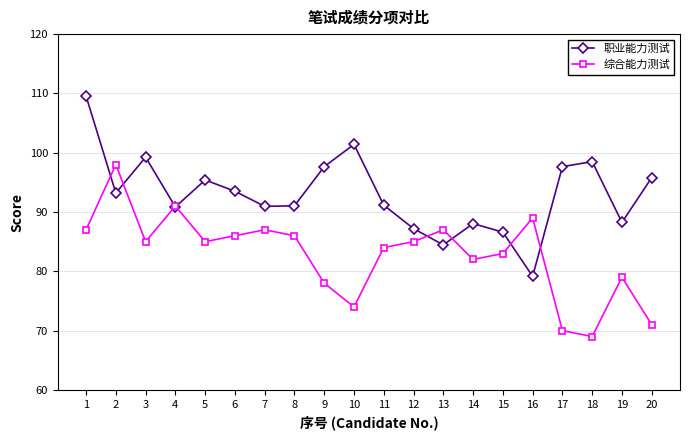

What is the spread (max minus min) of values at 5?

10.4